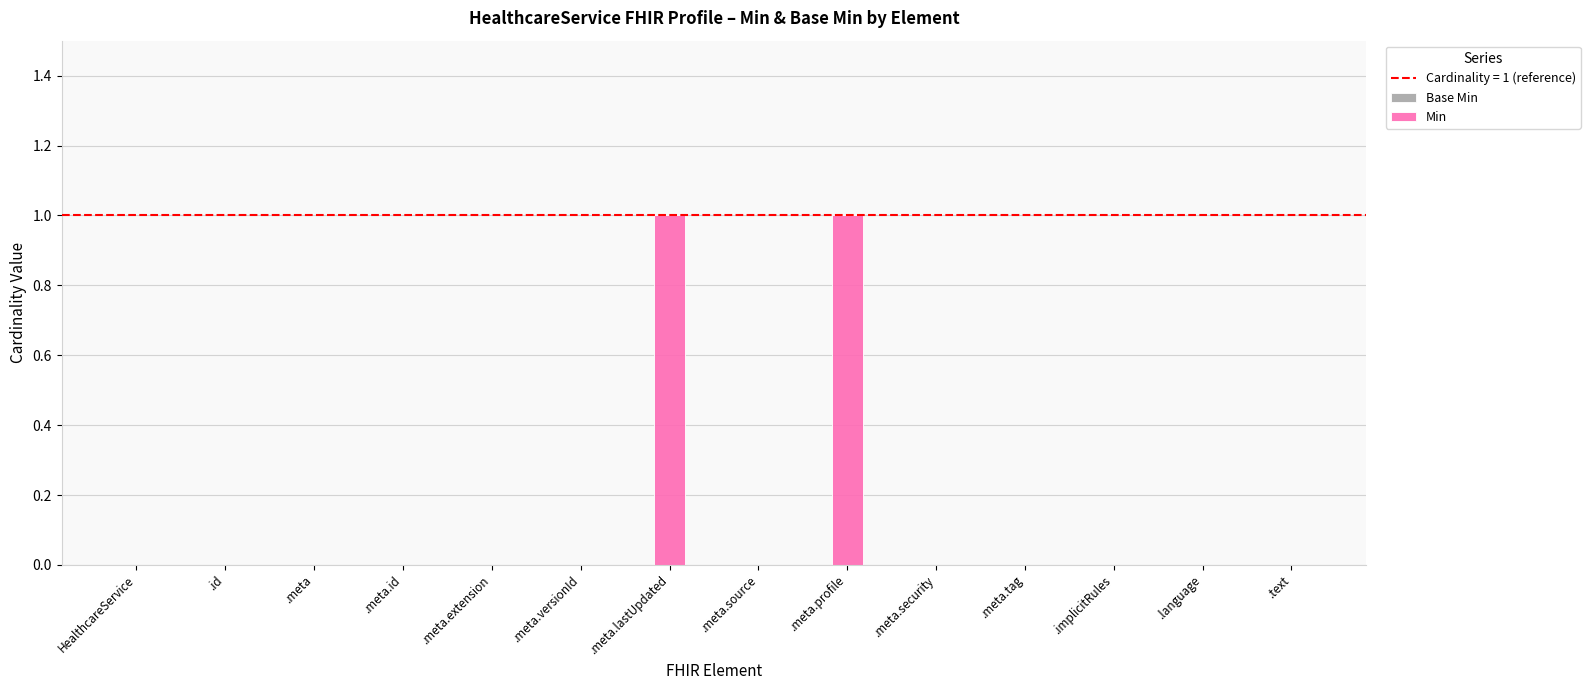

The chart shows a value of 1 at .meta.extension. True or false?

False